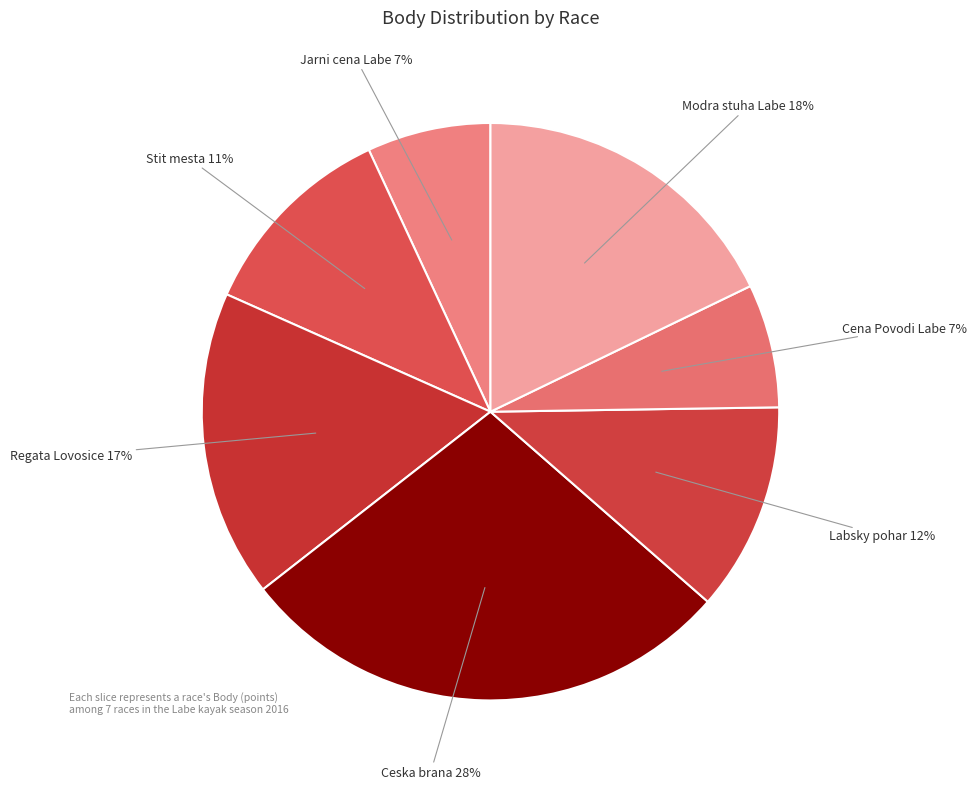

How many segments does this pie chart have?

7